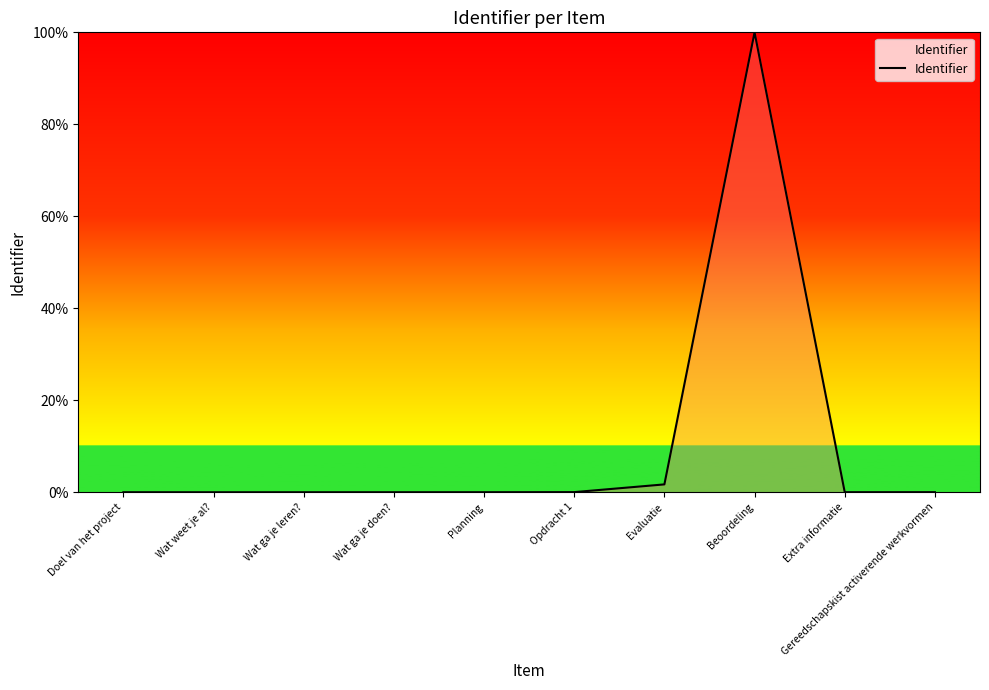

What is the greatest value displayed?

100.0